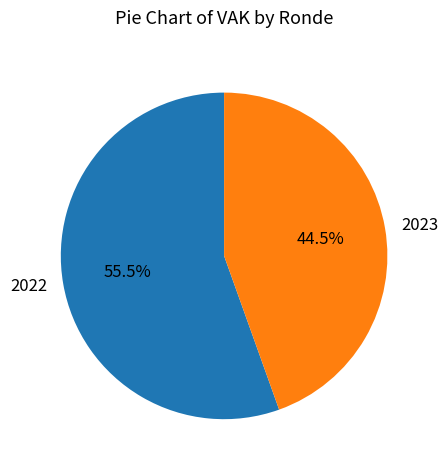

Rank the categories by value from lowest to highest.

2023, 2022